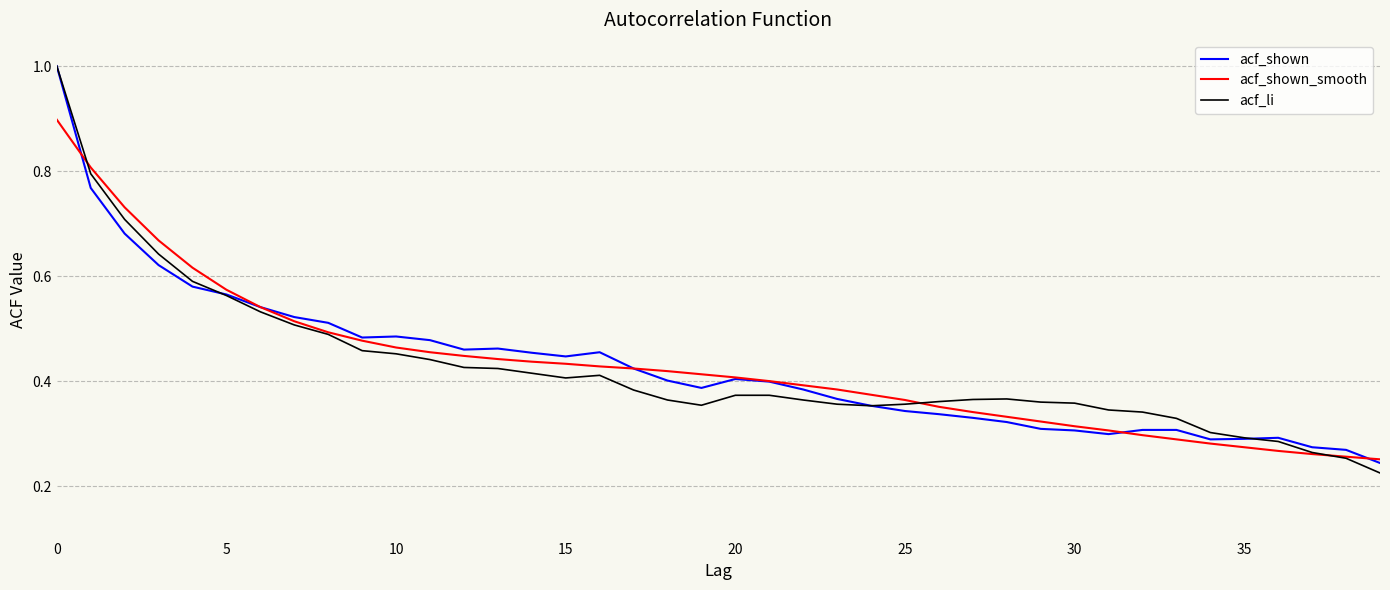

What is the highest value of the acf_shown_smooth series?

0.9